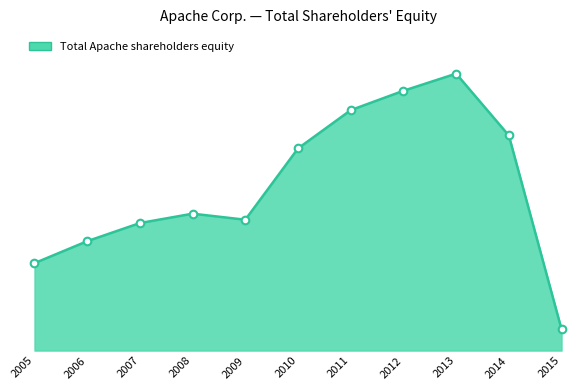

Is this an area chart (filled region under the line)?

Yes